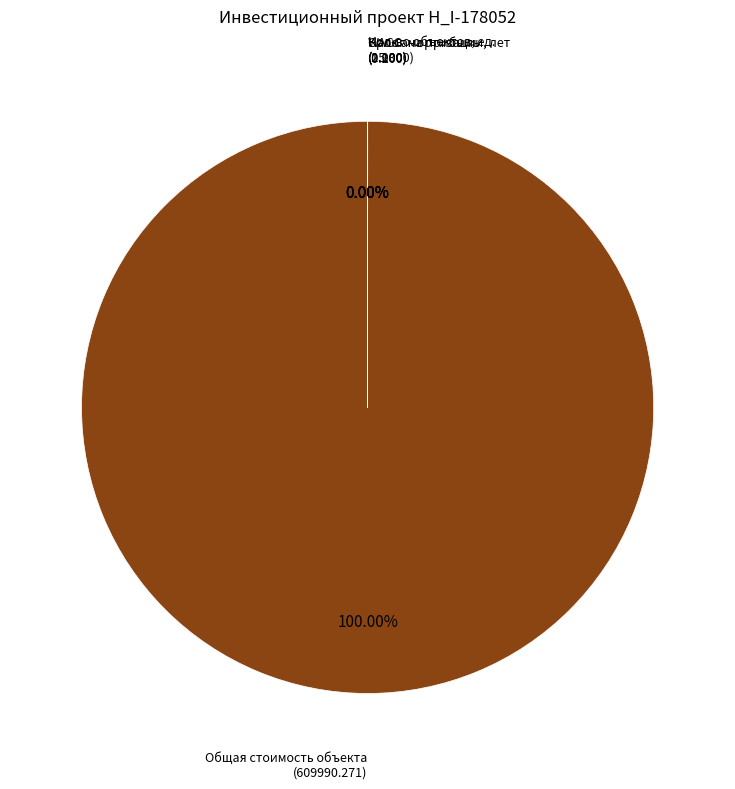

Is the sum of Ставка по кредиту and Доля собственных средств greater than half?

No